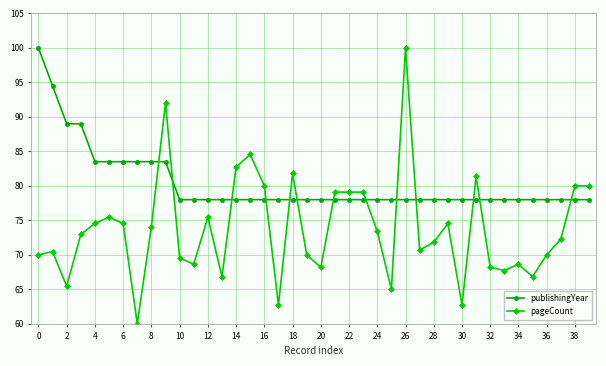

List the series in order of their overall mean, lowest first.

pageCount, publishingYear